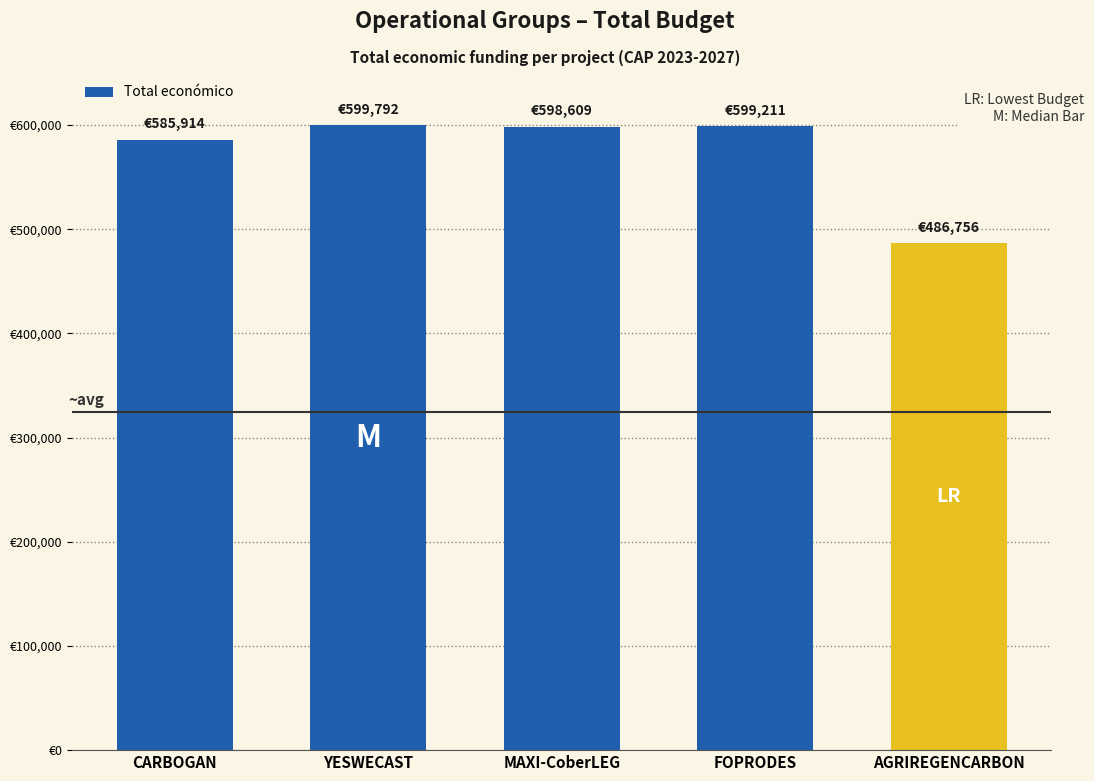

What is the label of the 5th bar from the left?

AGRIREGENCARBON